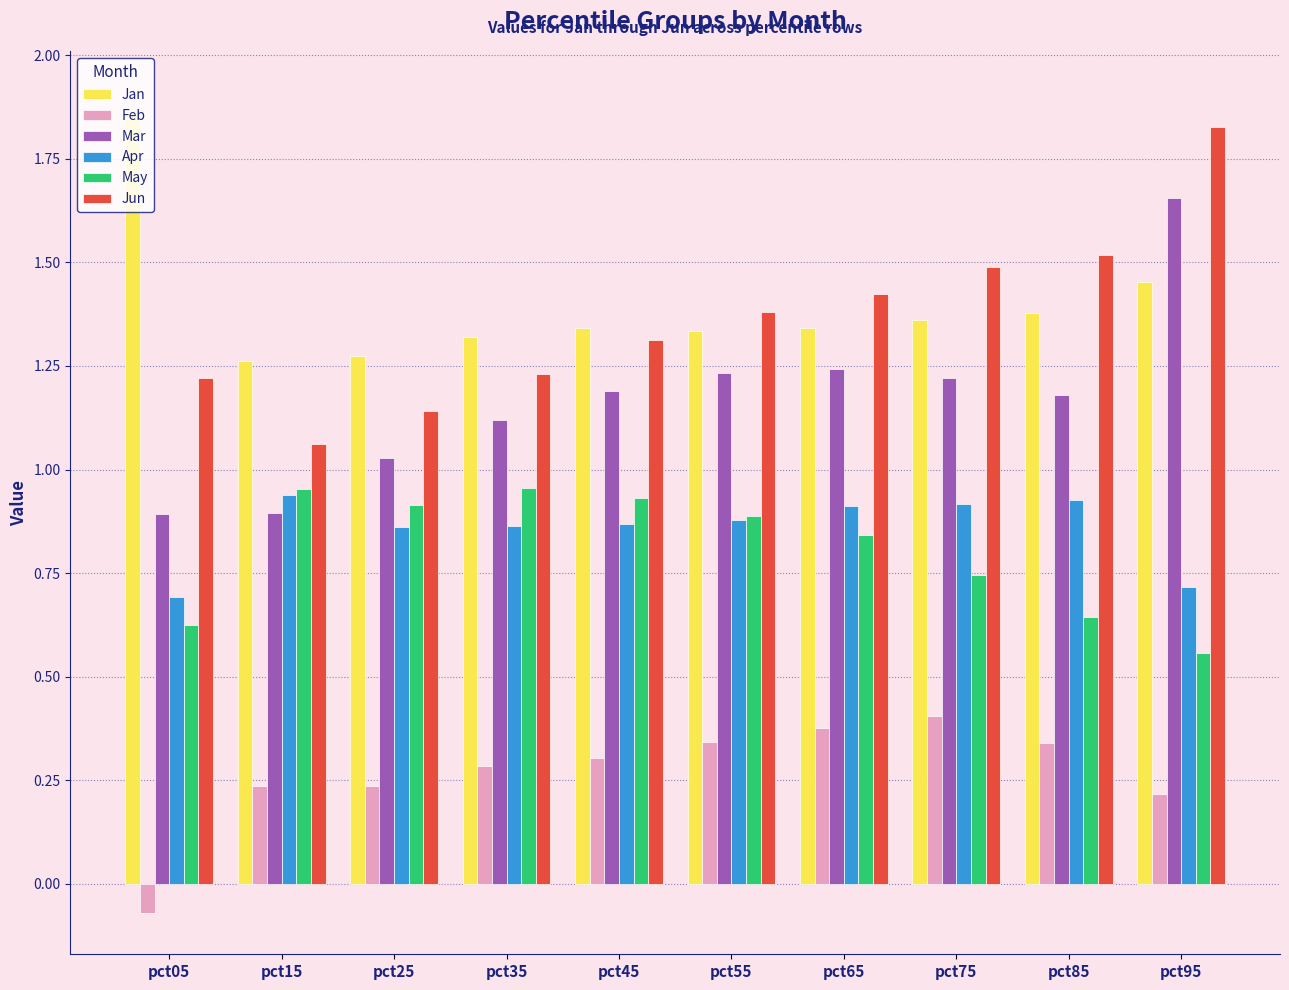

At pct95, list the series in order from largest to smallest.

Jun, Mar, Jan, Apr, May, Feb